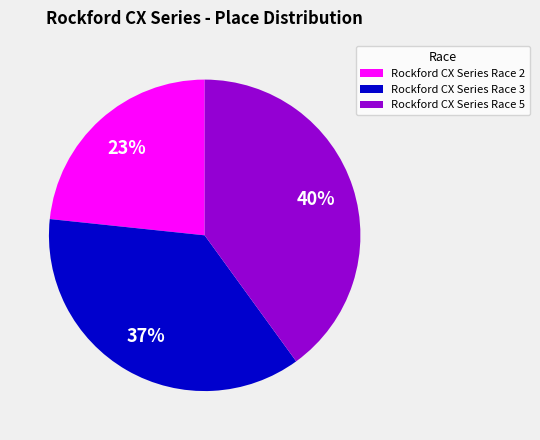

Count the number of slices in the pie.

3